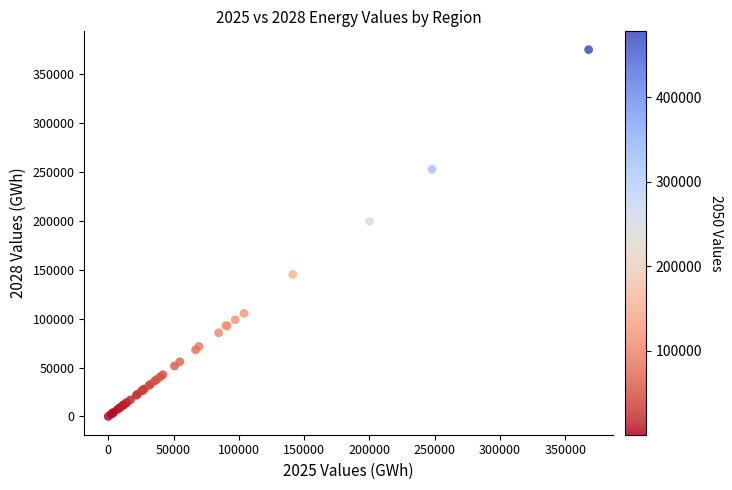

What Y value in the scatter plot is closest to 187660?

199691.1